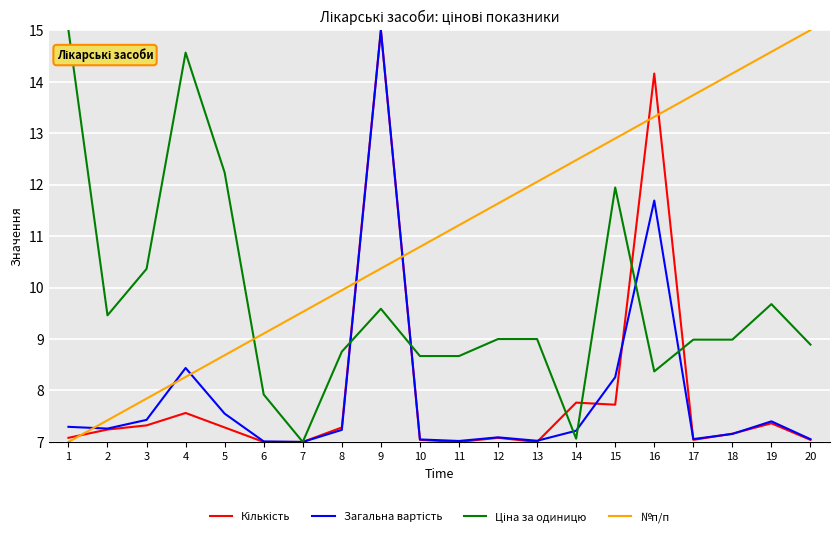

How many lines are shown in the chart?

4